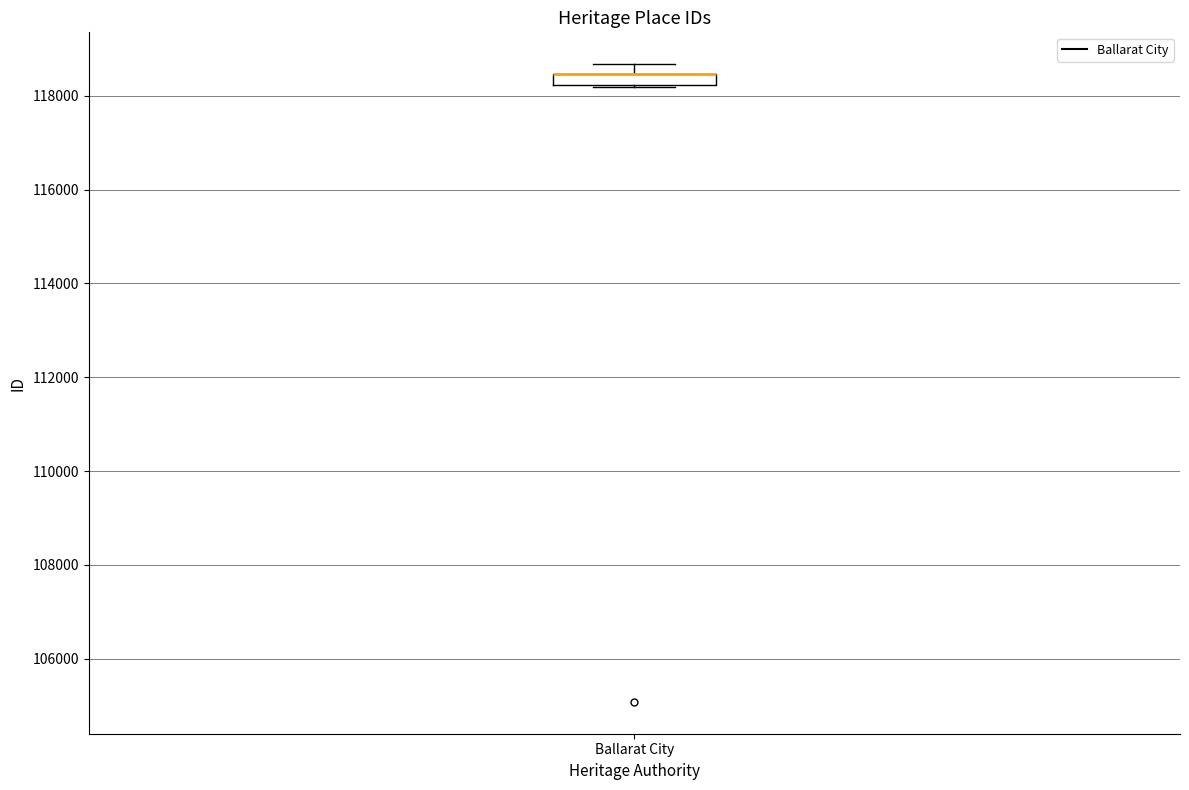

Where does the upper whisker of the box for Ballarat City end on the y-axis? The values are not printed on the chart, so give them approximately, as read against the axis.

118600